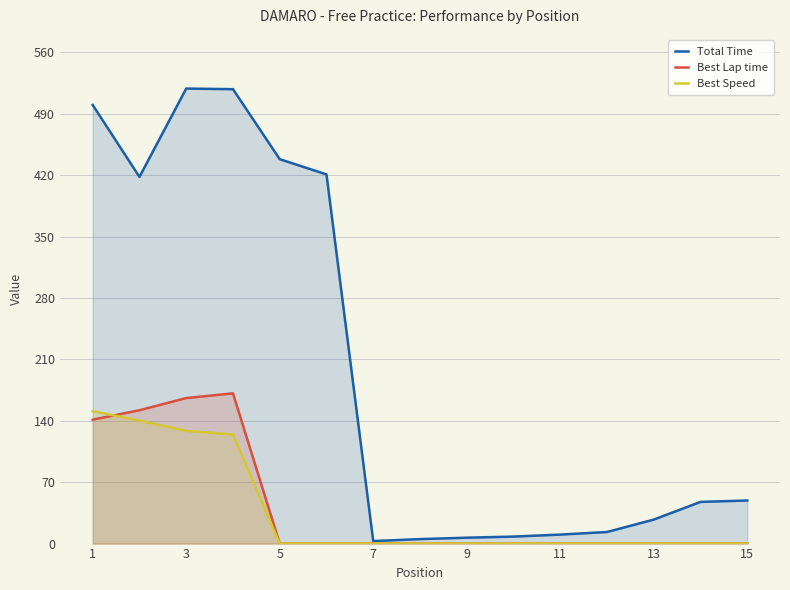

What is the spread (max minus min) of values at 3?

390.3